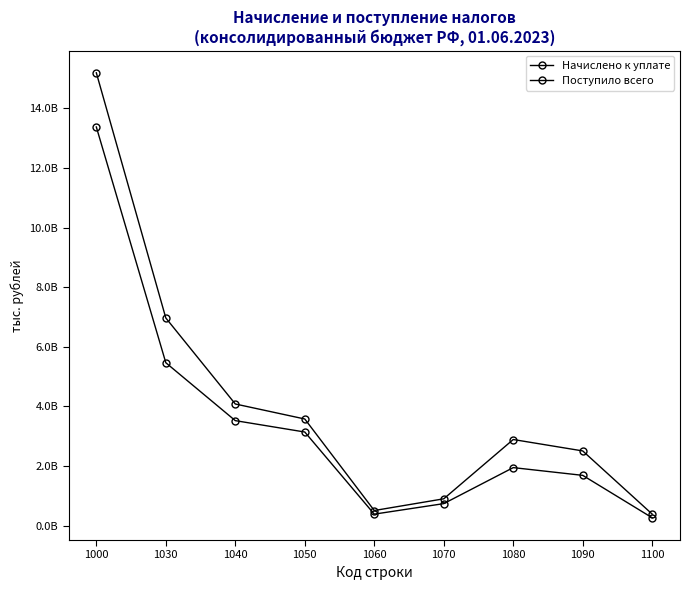

The Поступило всего series shows 735026802 at 1070. True or false?

True